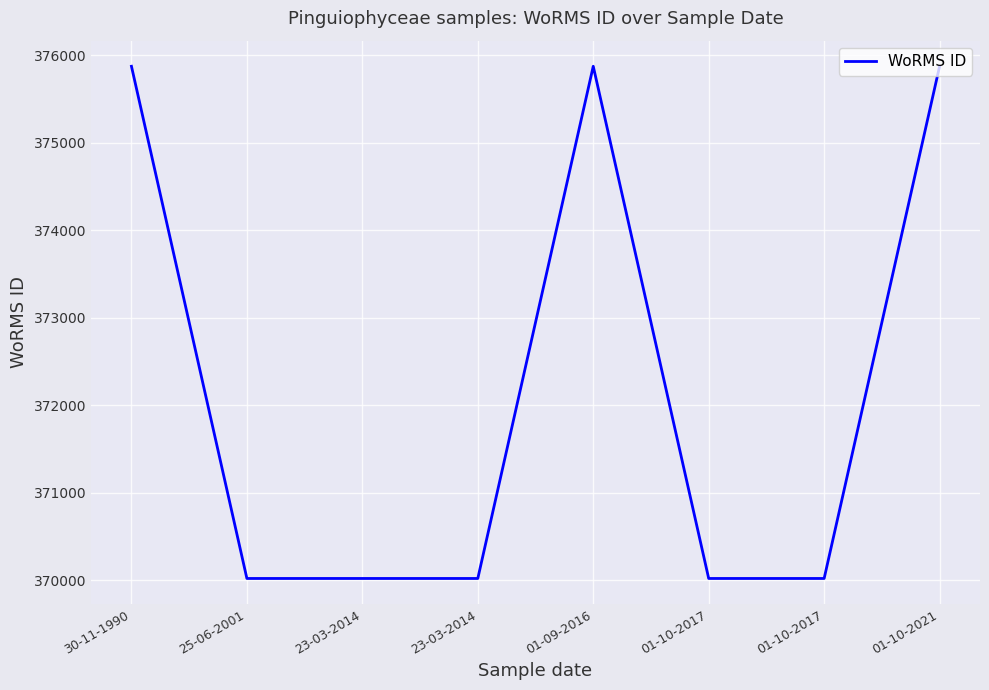

True or false: the data shows 370019 at 25-06-2001.

True